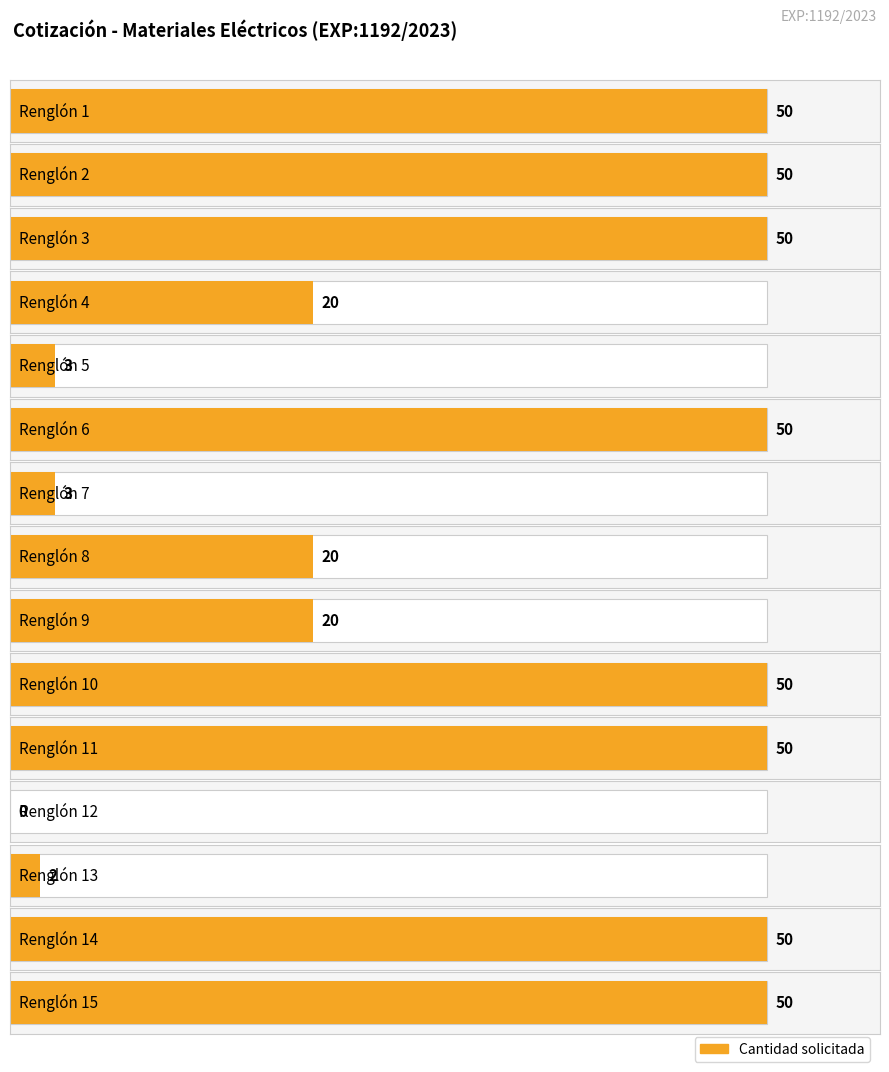

What is the difference between the maximum and minimum values?

50